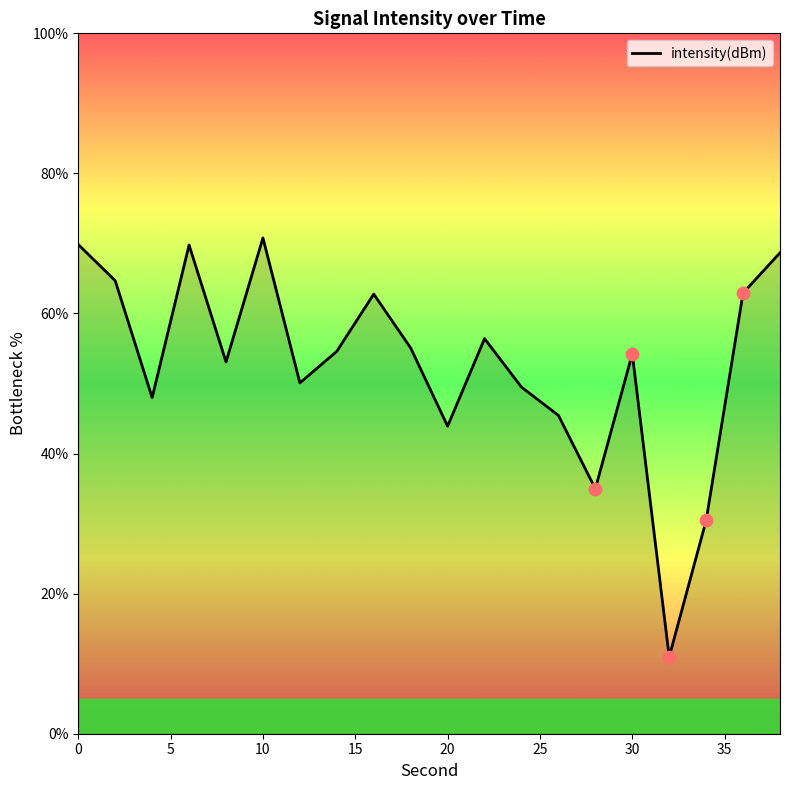

What is the smallest value displayed?

11.0